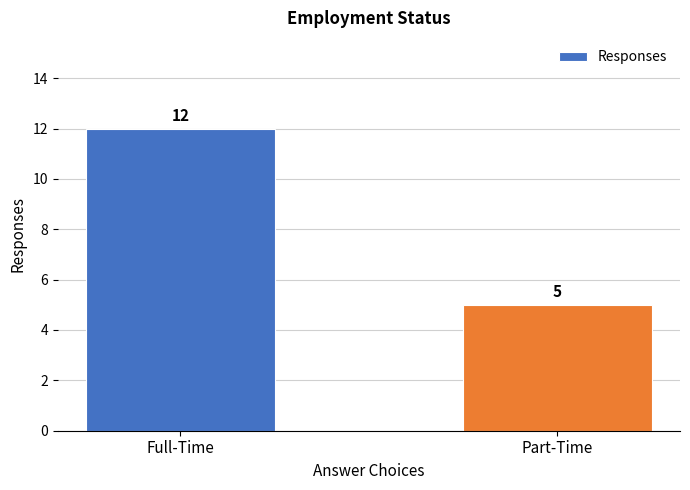

Rank the categories by value from lowest to highest.

Part-Time, Full-Time